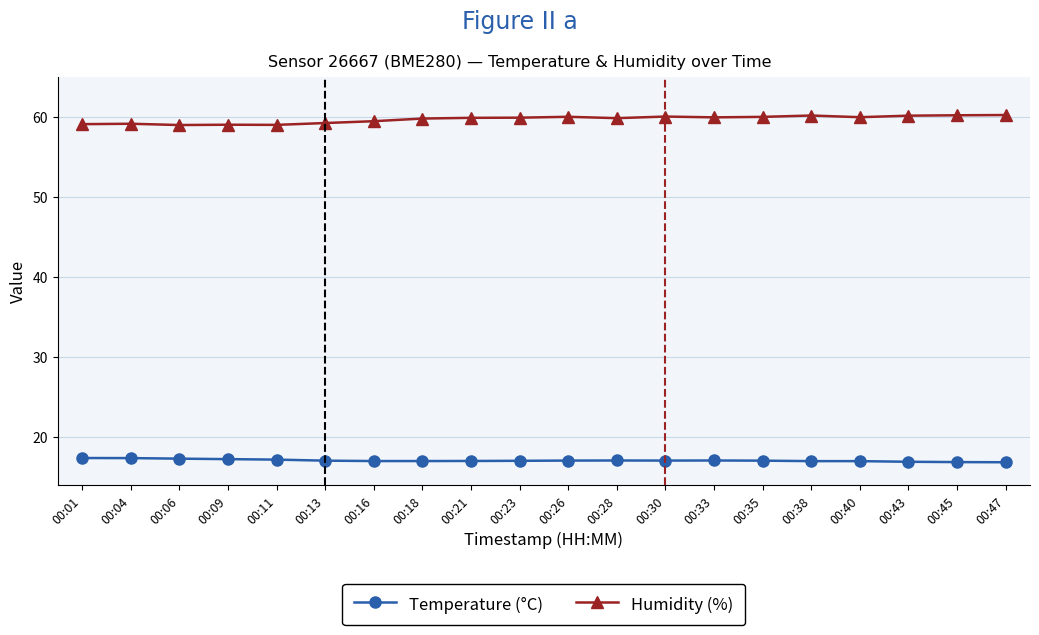

List the series in order of their peak value, highest first.

Humidity (%), Temperature (°C)